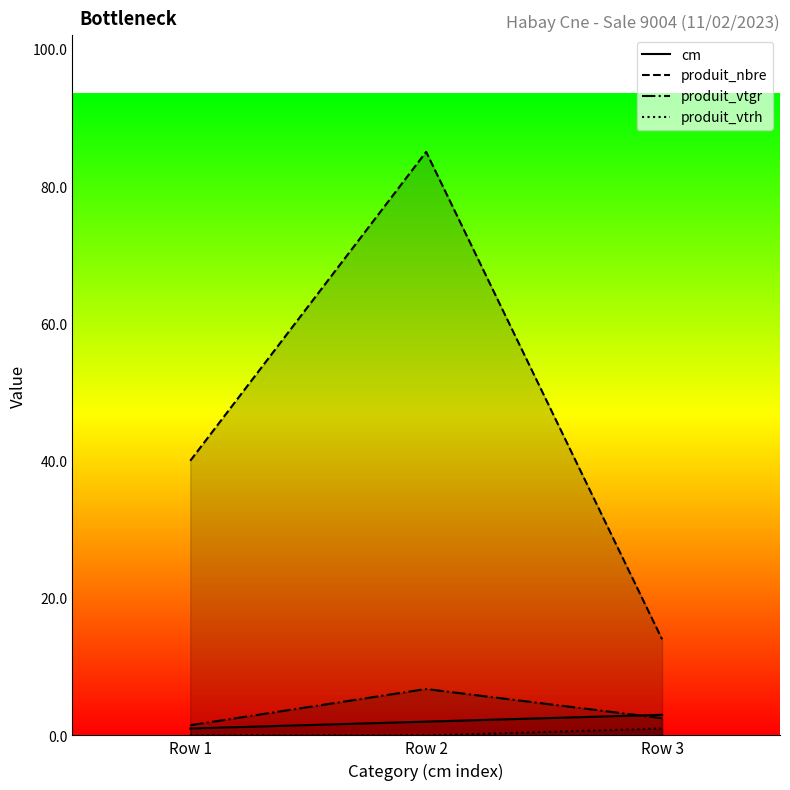

What is the difference between the maximum and minimum values in the produit_vtrh series?

1.0